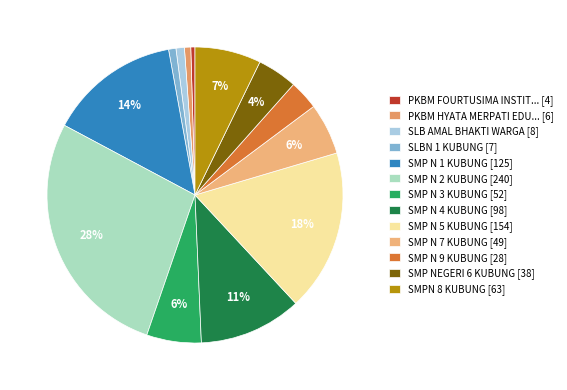

Which category has the biggest portion of the pie?

SMP N 2 KUBUNG [240]